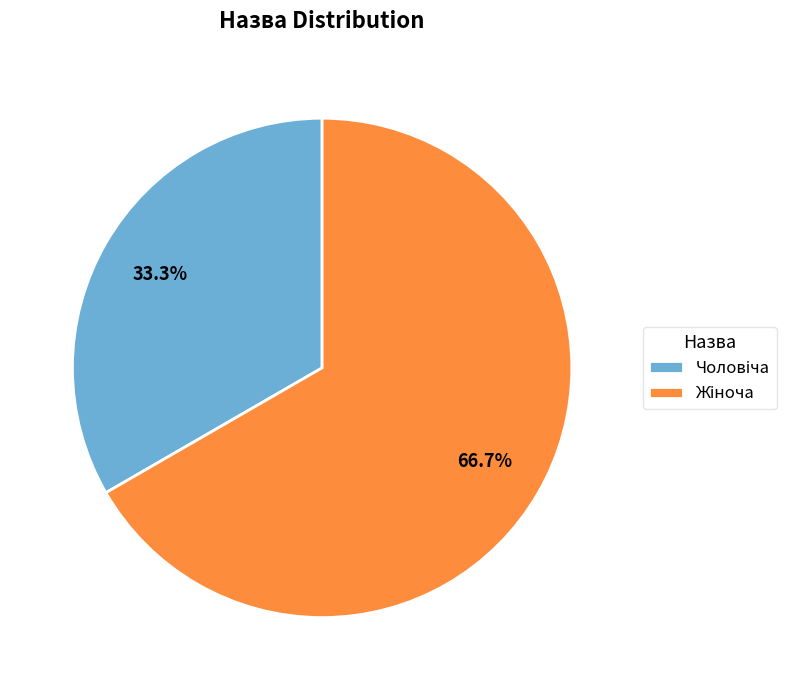

How many segments does this pie chart have?

2